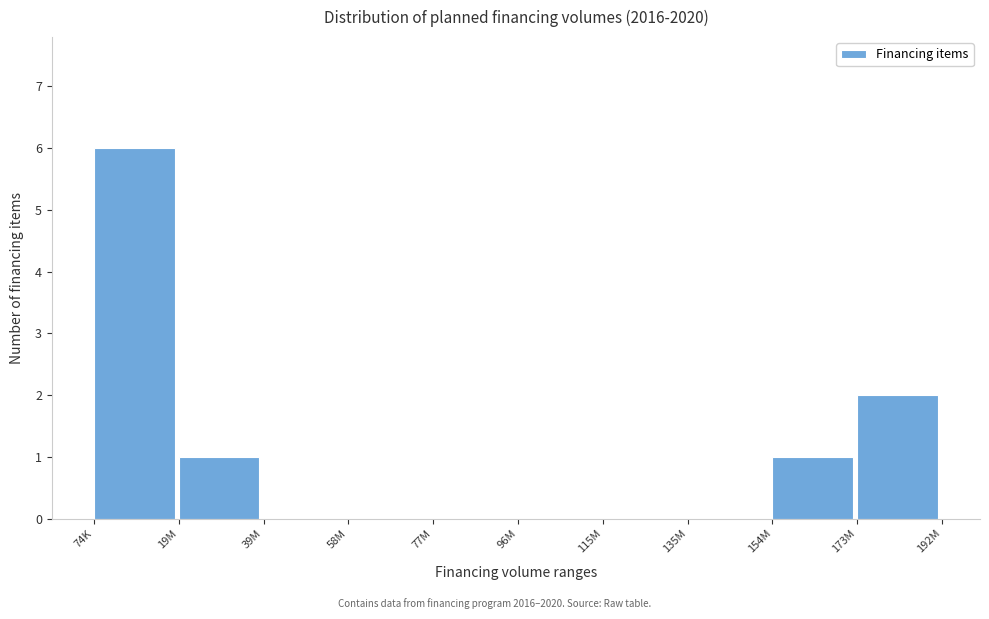

Reading left to right, transcribe all the data shown in this chart.

74K=6	19M=1	39M=0	58M=0	77M=0	96M=0	115M=0	135M=0	154M=1	173M=2